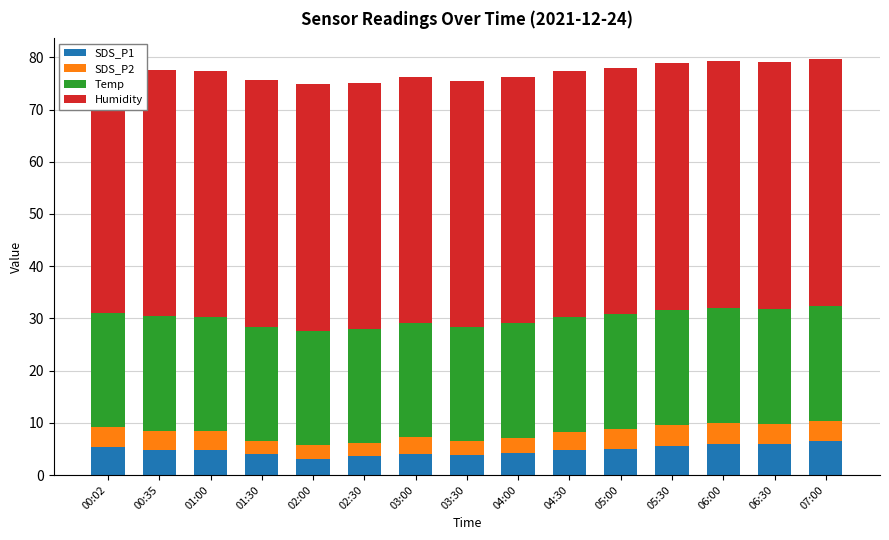

True or false: SDS_P2 has a value of 3.5 at 01:00.

True